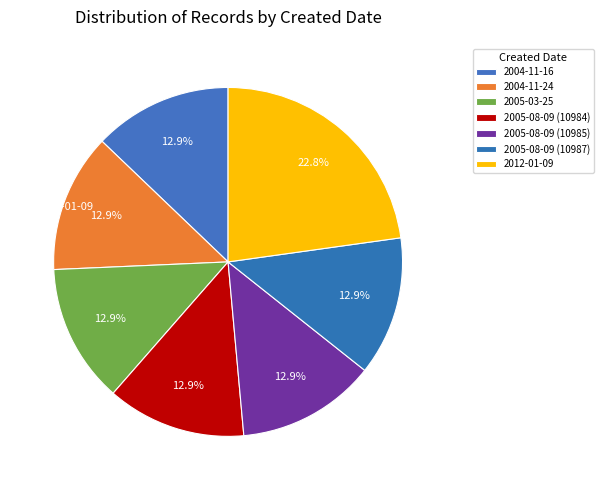

Which category has the smallest portion of the pie?

2004-11-16